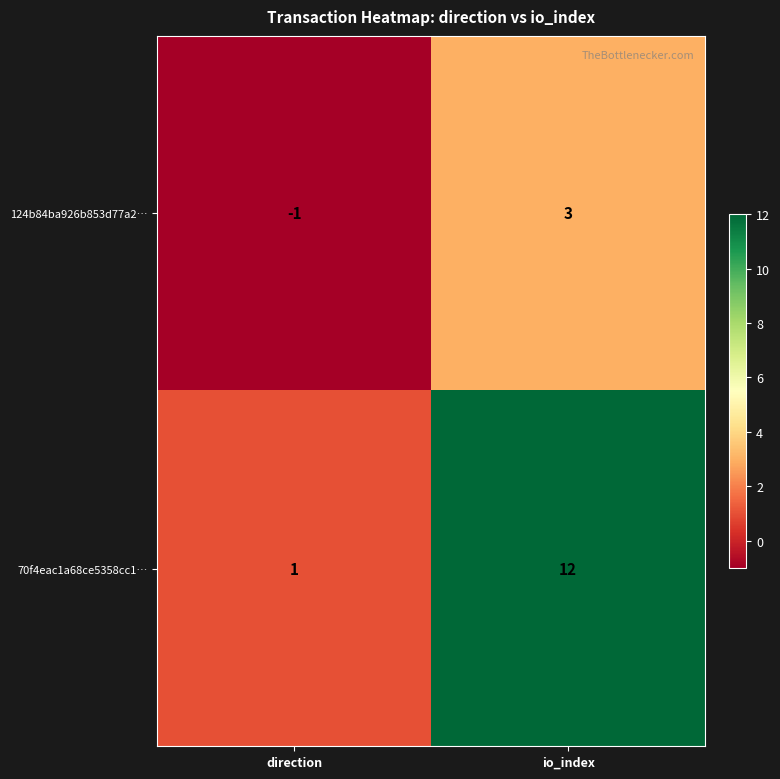

Which series has the largest range (max minus min)?

70f4eac1a68ce5358cc1…